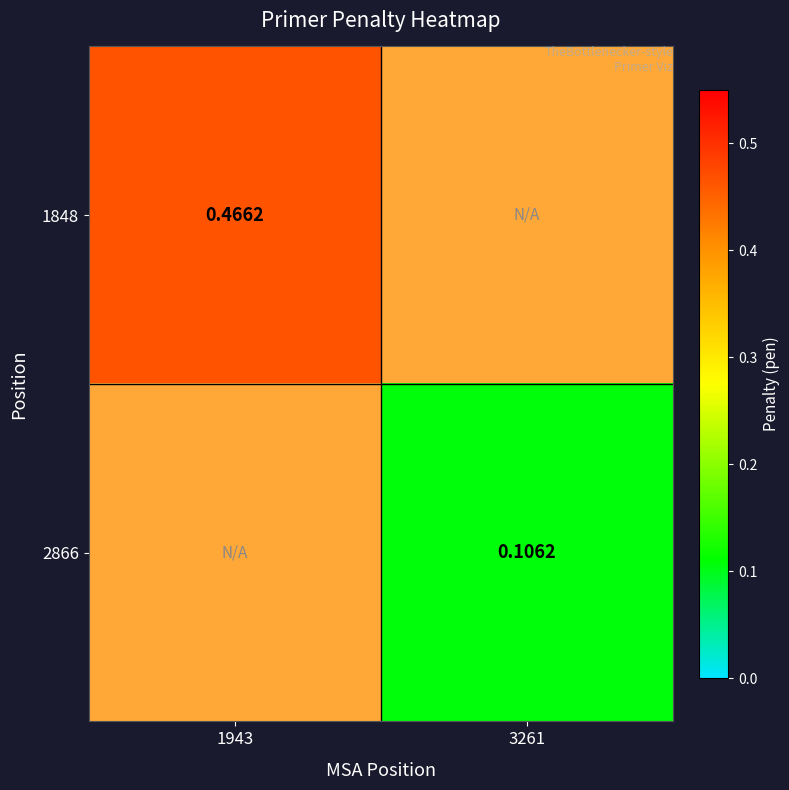

Which label corresponds to the largest value in the chart?

1943